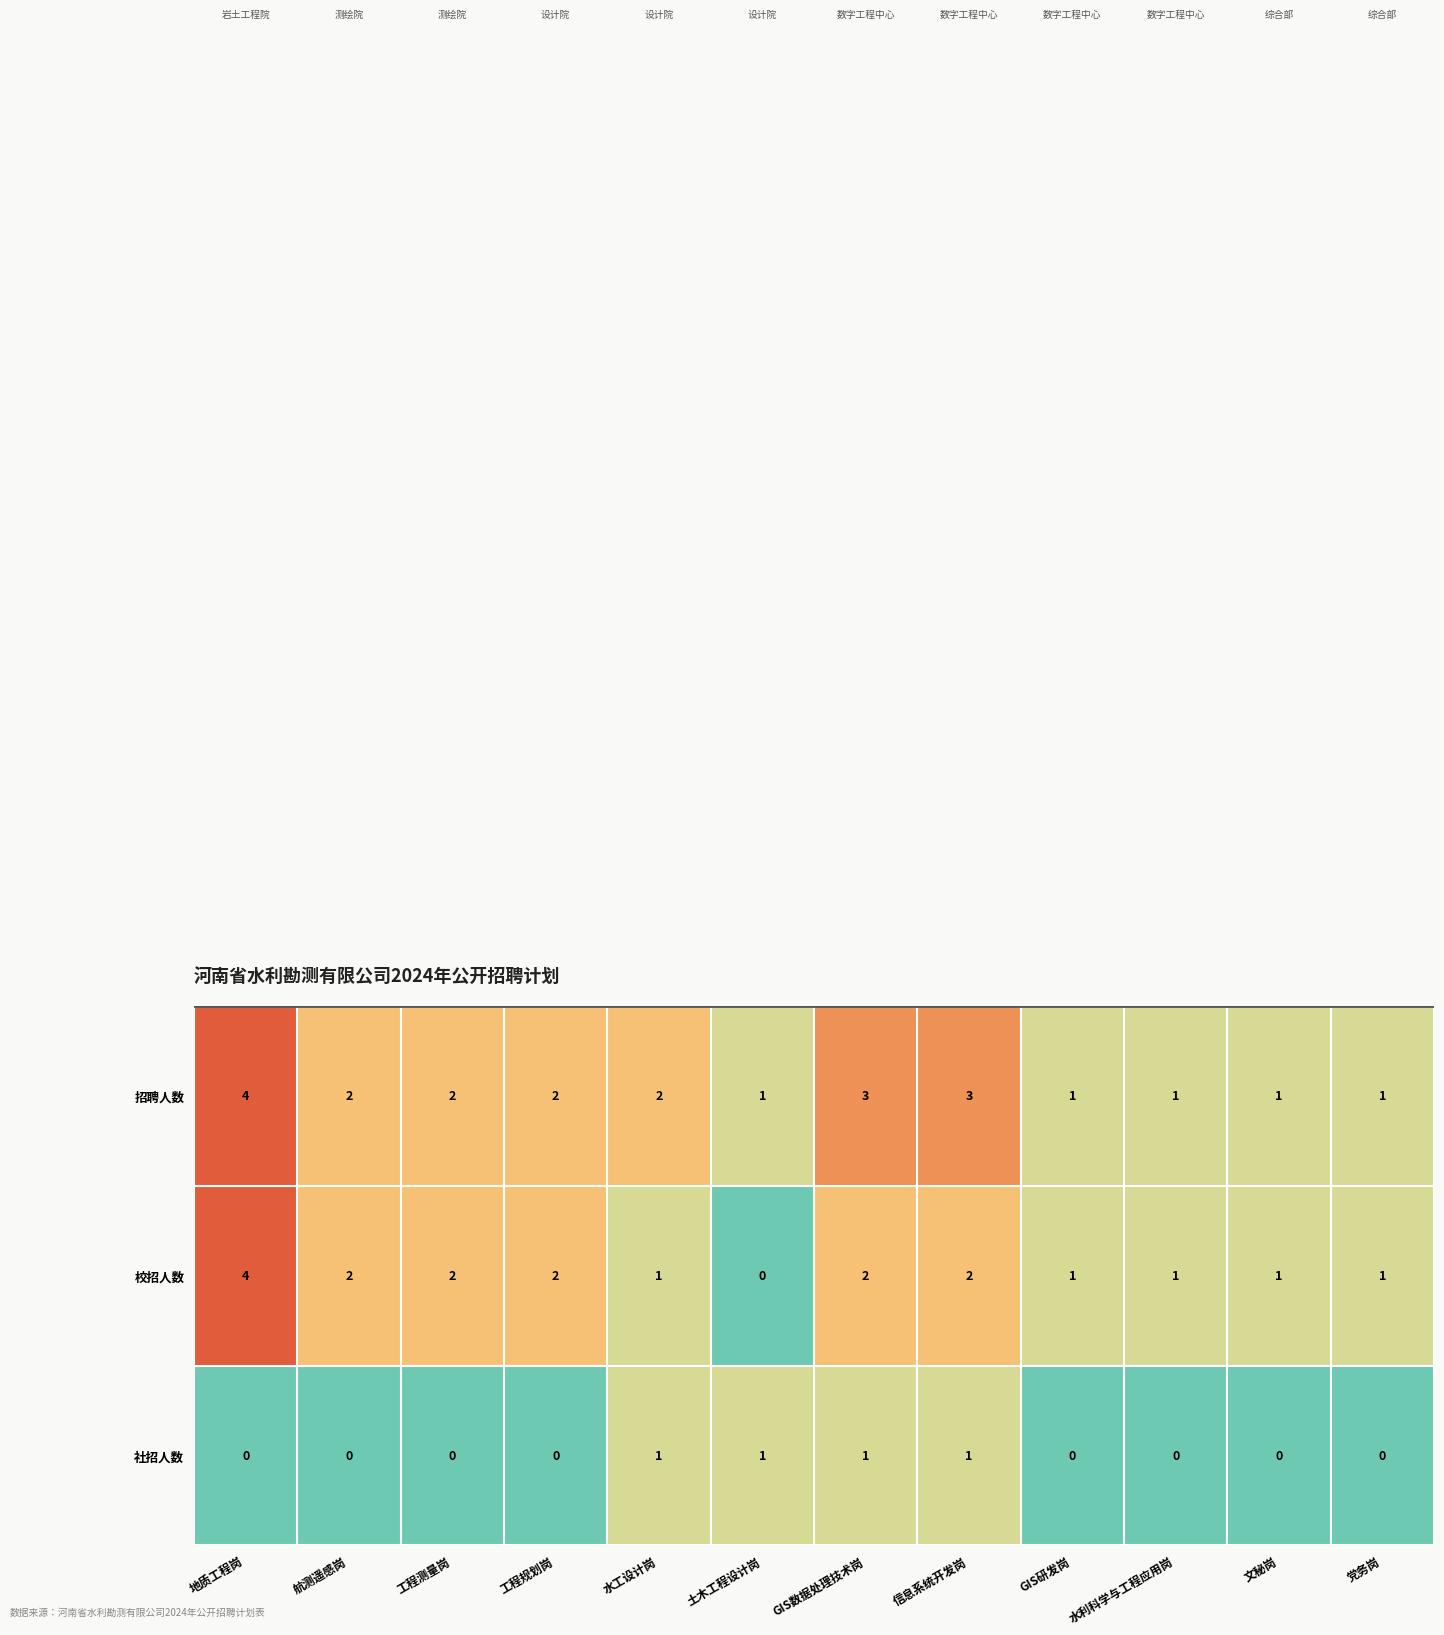

Between 信息系统开发岗 and 文秘岗, which series saw the biggest shift?

招聘人数